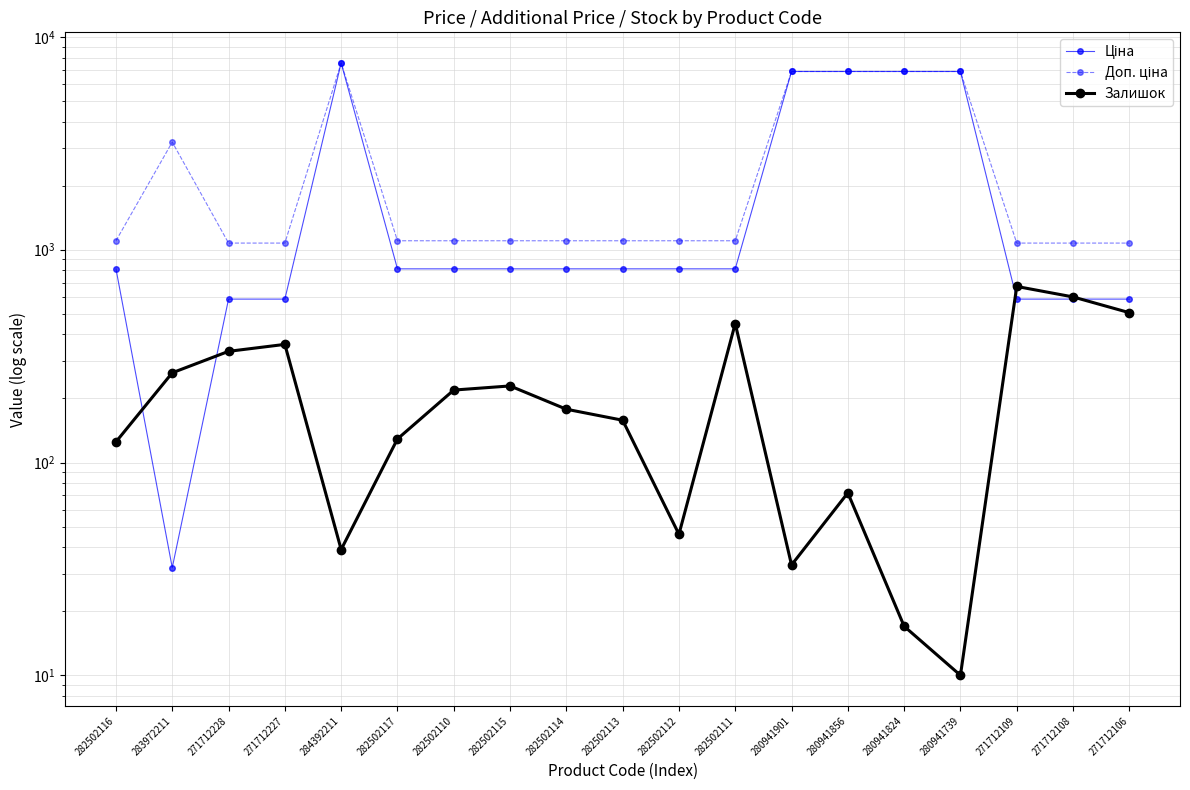

At 271712109, list the series in order from largest to smallest.

Доп. ціна, Залишок, Ціна